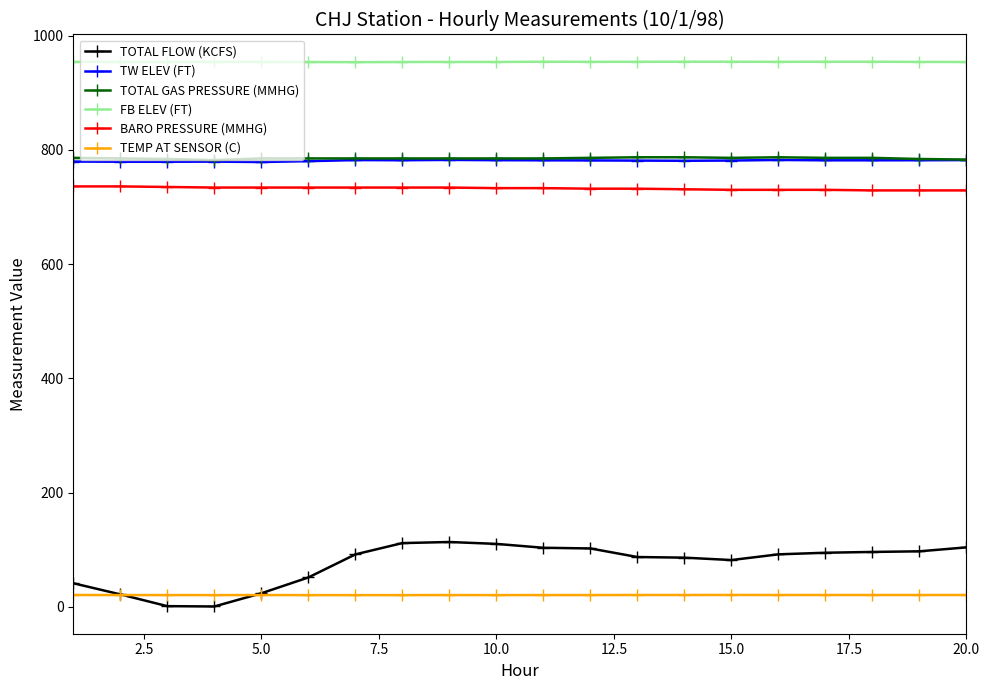

Which series has the widest spread of values?

TOTAL FLOW (KCFS)